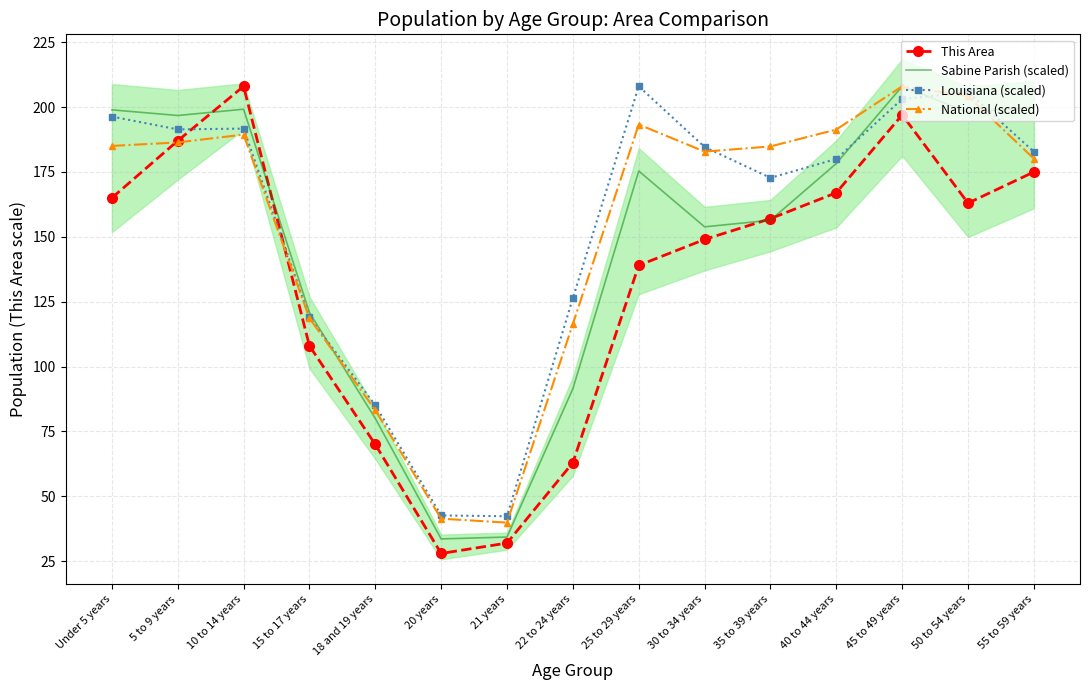

Is this an area chart (filled region under the line)?

No